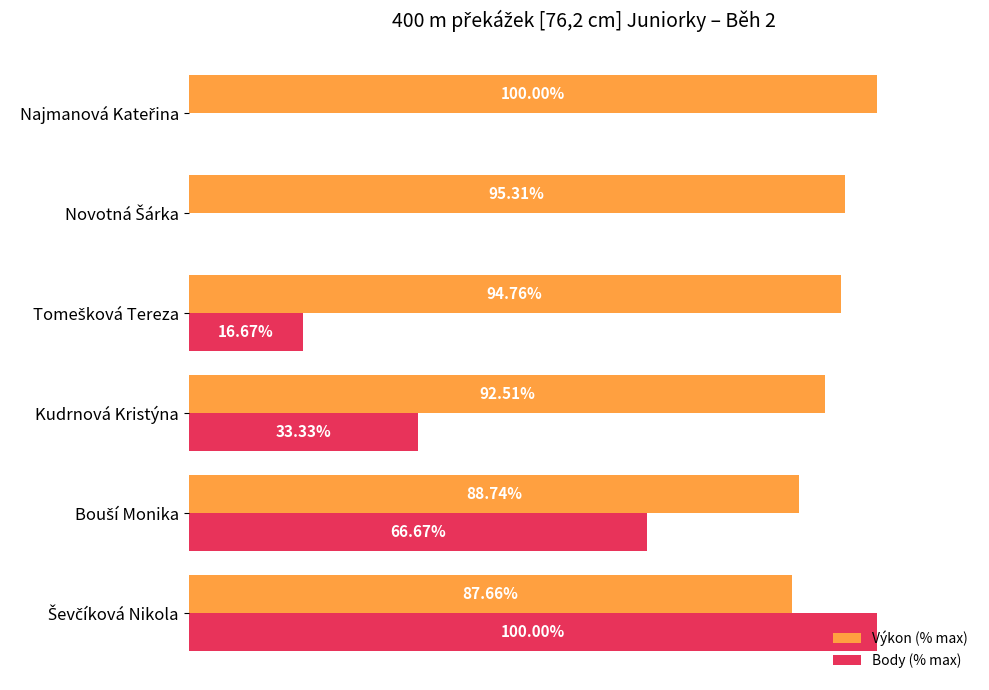

Which series has the largest total across all categories?

Výkon (% max)